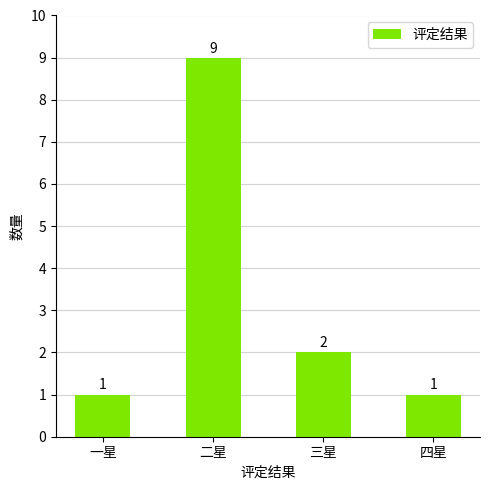

Reading left to right, transcribe all the data shown in this chart.

一星=1	二星=9	三星=2	四星=1